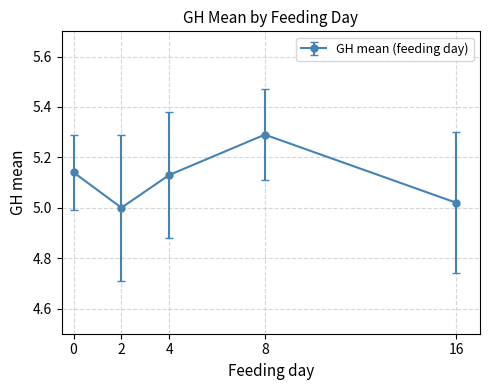

What is the ratio of the value at 4 to the value at 2?

1.0